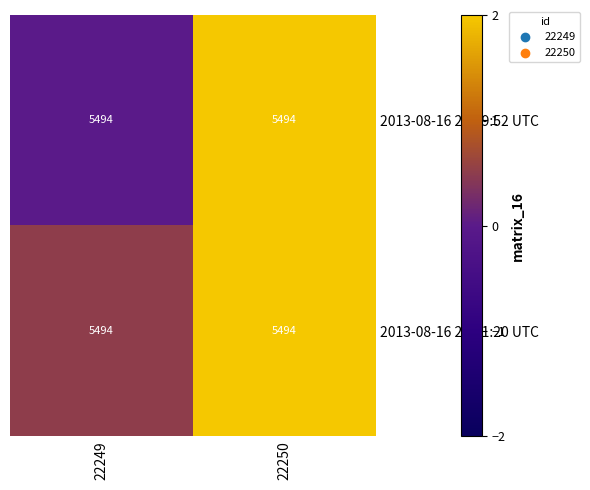

At how many categories does at least one series exceed 1?

1